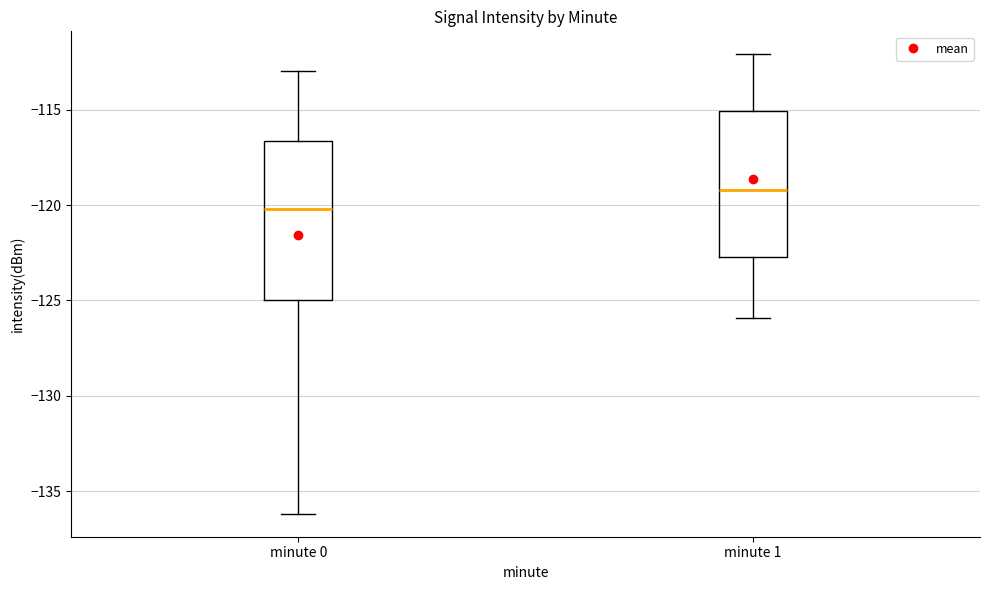

Reading left to right, transcribe this box plot: for each box, give where its median line is, the range the box spans, and where its two whiskers end, as read against the y-axis. The values are not printed on the chart, so give them approximately, as read against the axis.

minute 0: median -120.0, box -125.0 to -116.5, whiskers -136.0 to -113.0
minute 1: median -119.0, box -122.5 to -115.0, whiskers -126.0 to -112.0